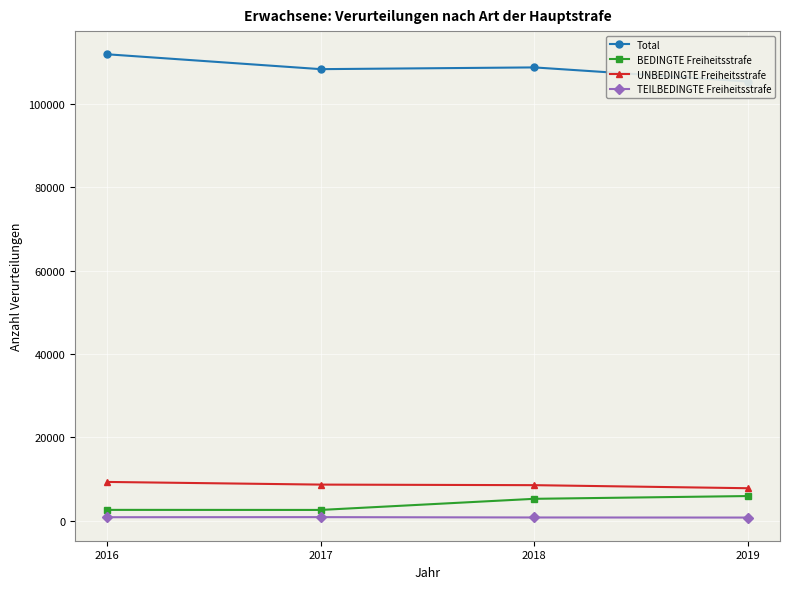

Is this an area chart (filled region under the line)?

No